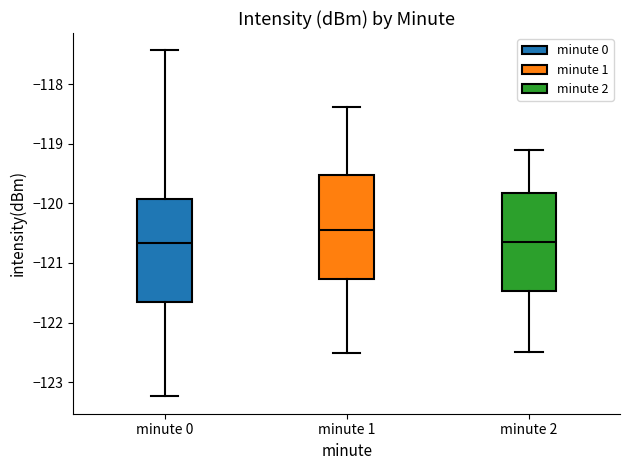

Where does the median line of the box for minute 0 sit on the y-axis? The values are not printed on the chart, so give them approximately, as read against the axis.

-120.7